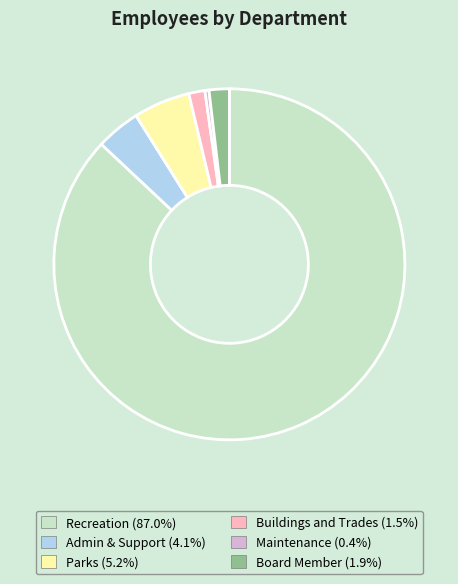

Combined, do Maintenance and Admin & Support account for over 50%?

No